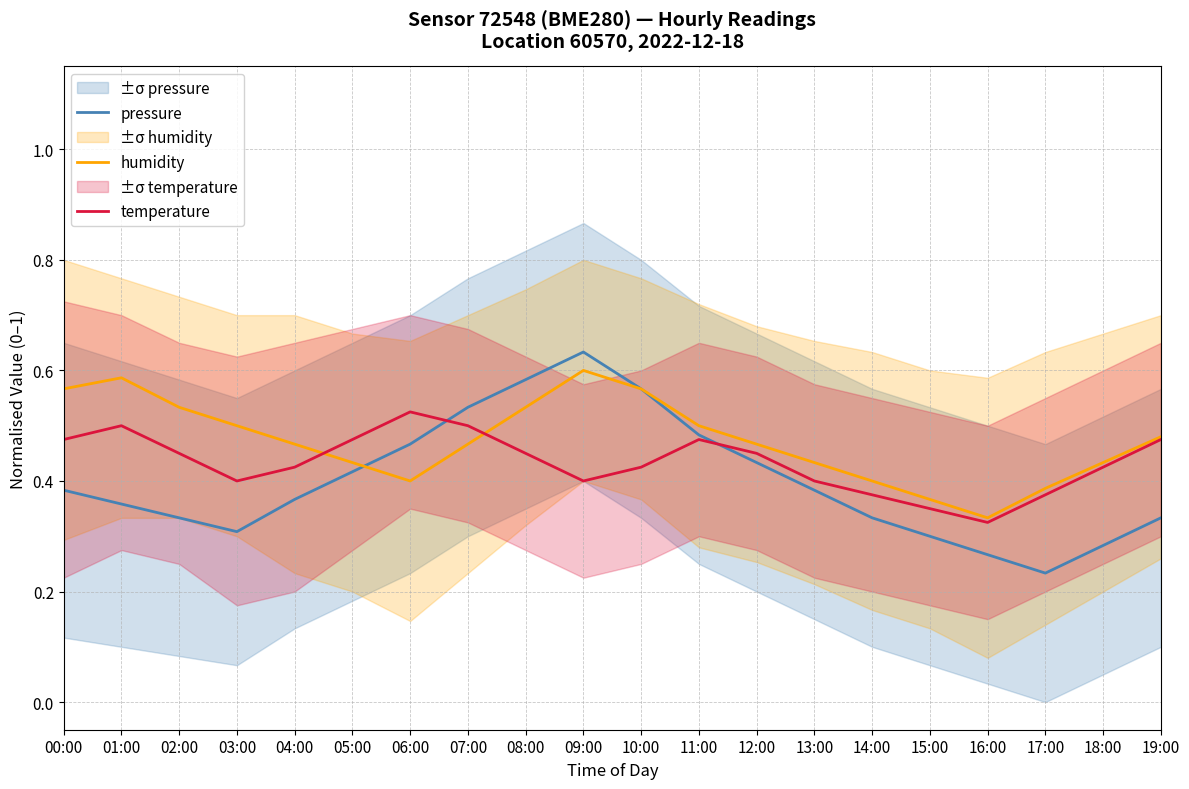

What is the value of the temperature point at the 7th from the left?

0.5